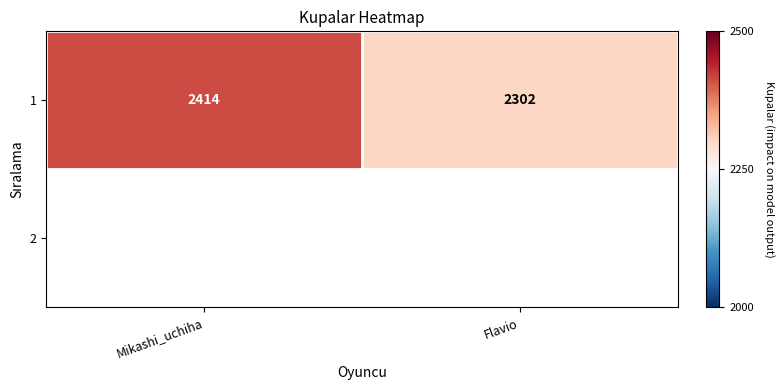

Is it true that the value at Flavio is 0.3?

False